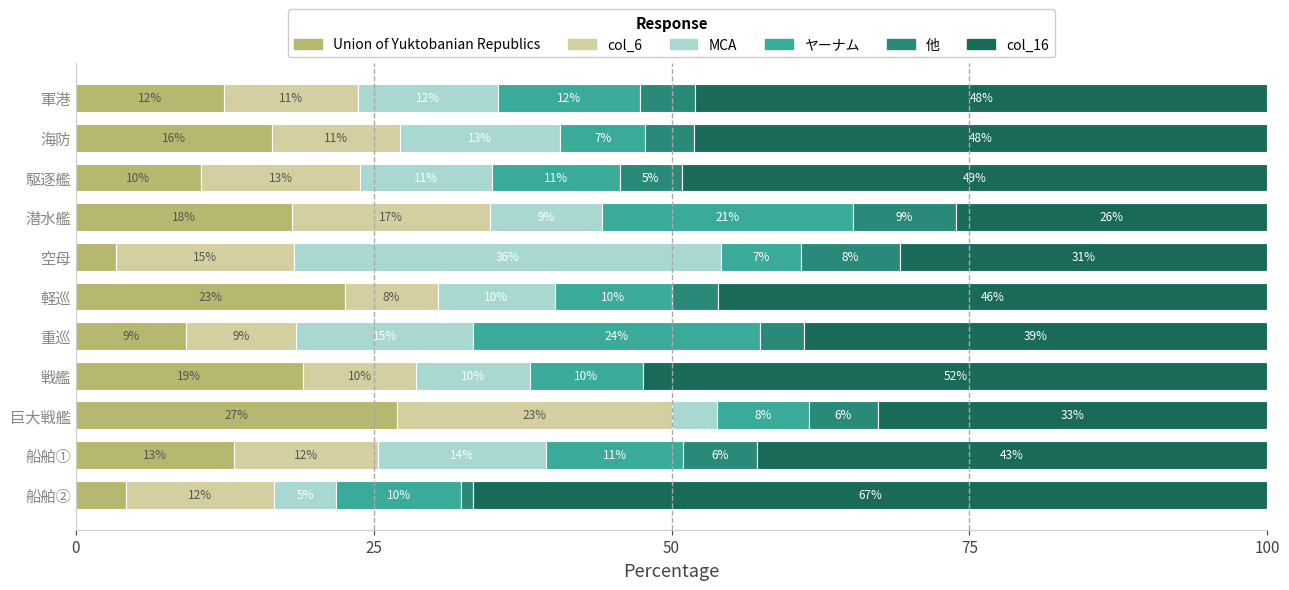

At which category is the sum across all series the highest?

戦艦